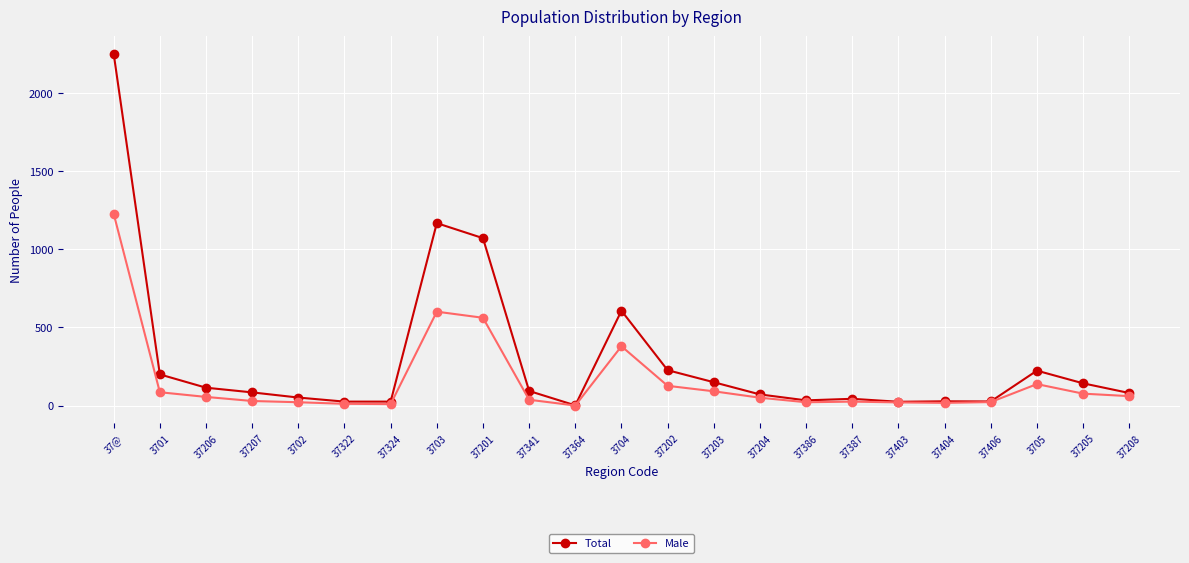

At which label does Male reach its peak?

37@